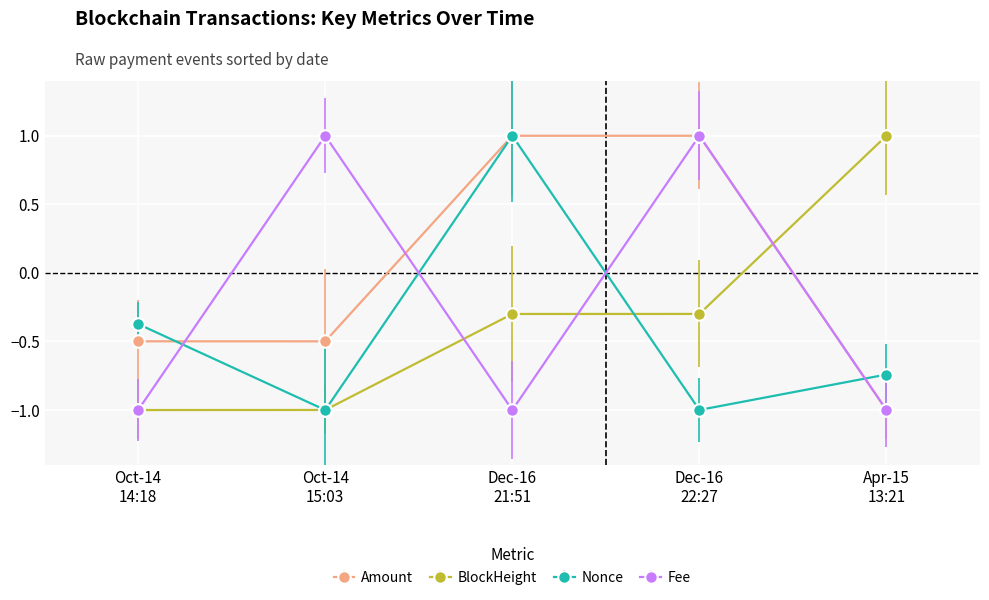

How many times do Nonce and Fee cross each other?

4